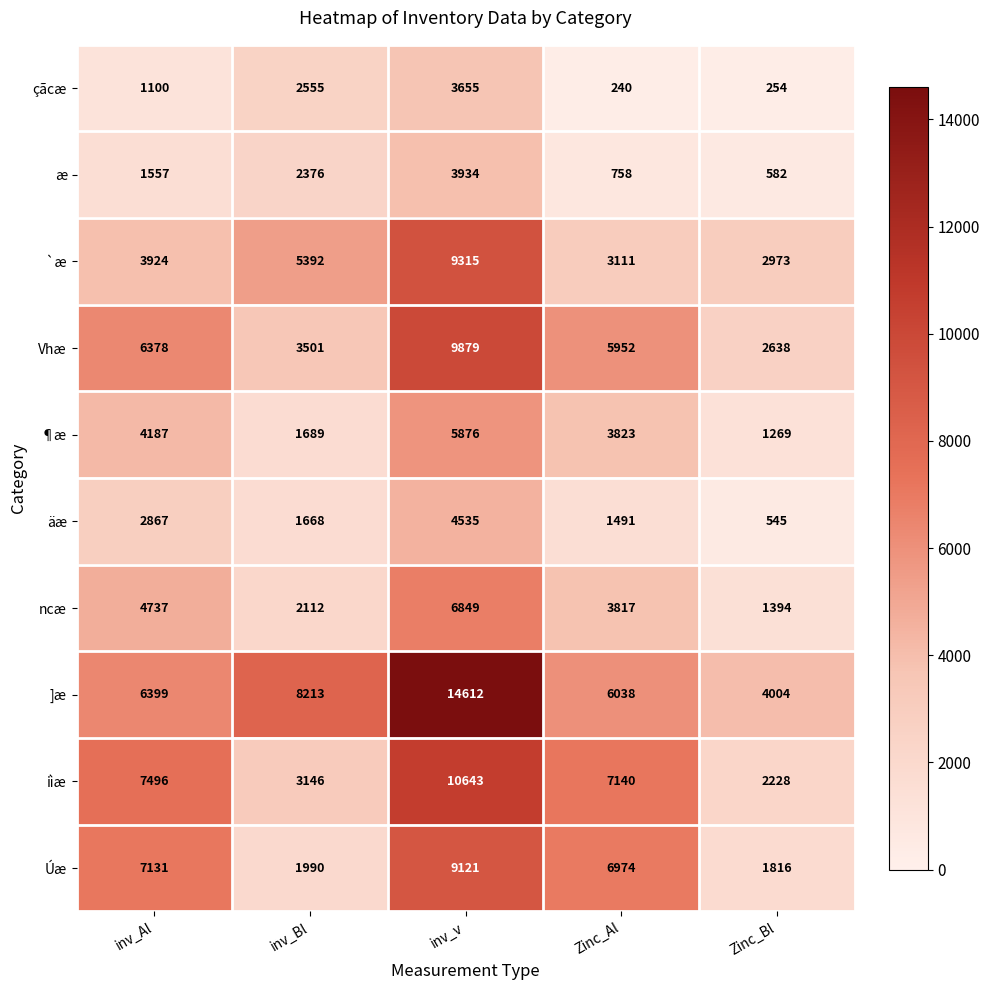

What is the total value across all series at inv_Al?

45776